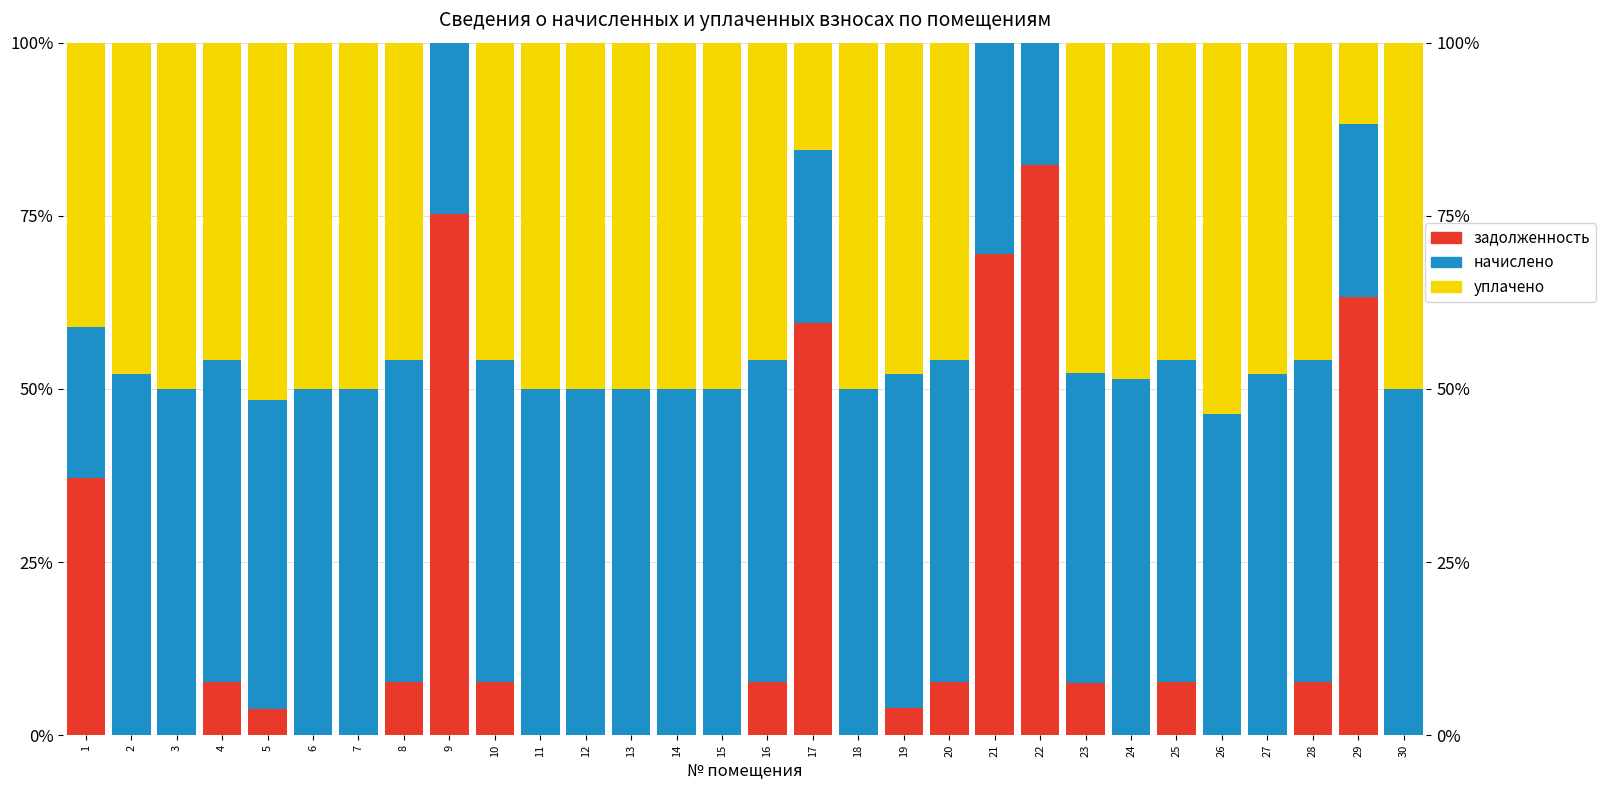

At how many categories does at least one series exceed 76?

1